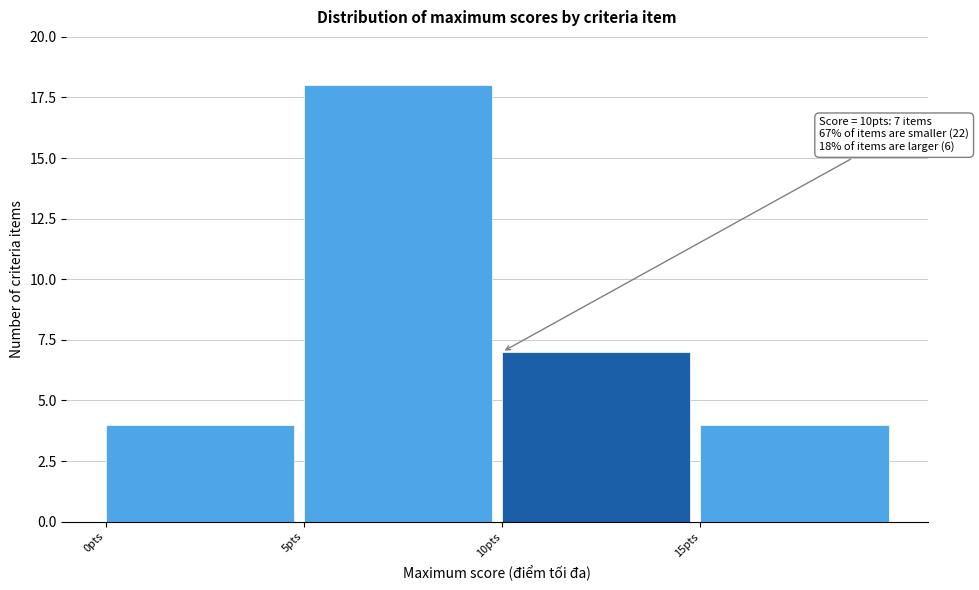

Which range on the x-axis has the tallest bar?

5 to 10